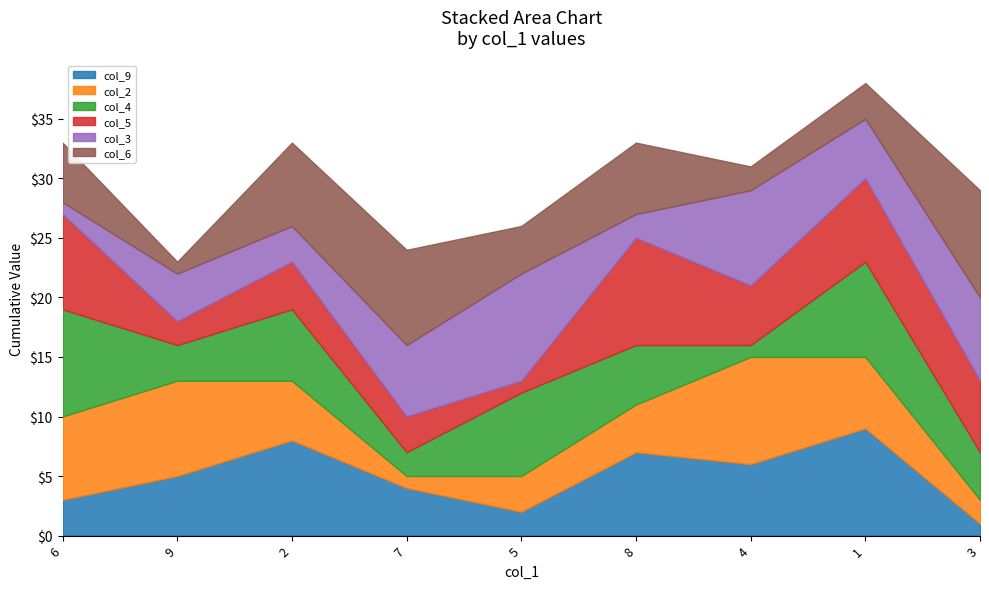

How many intersections are there between col_2 and col_5?

6